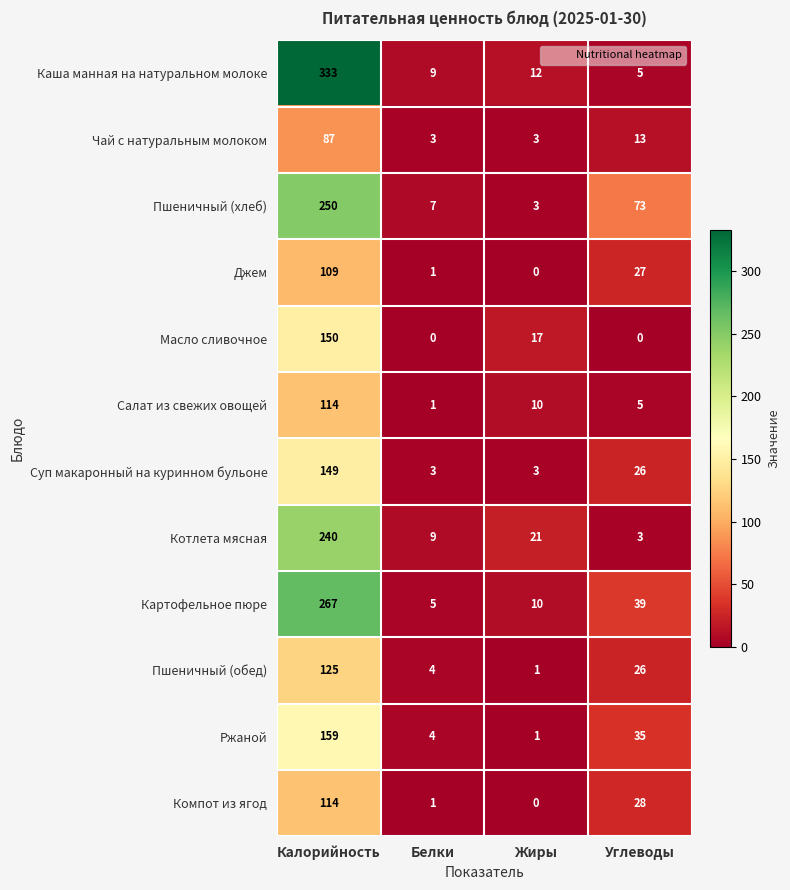

What is the average value of the Котлета мясная series?

68